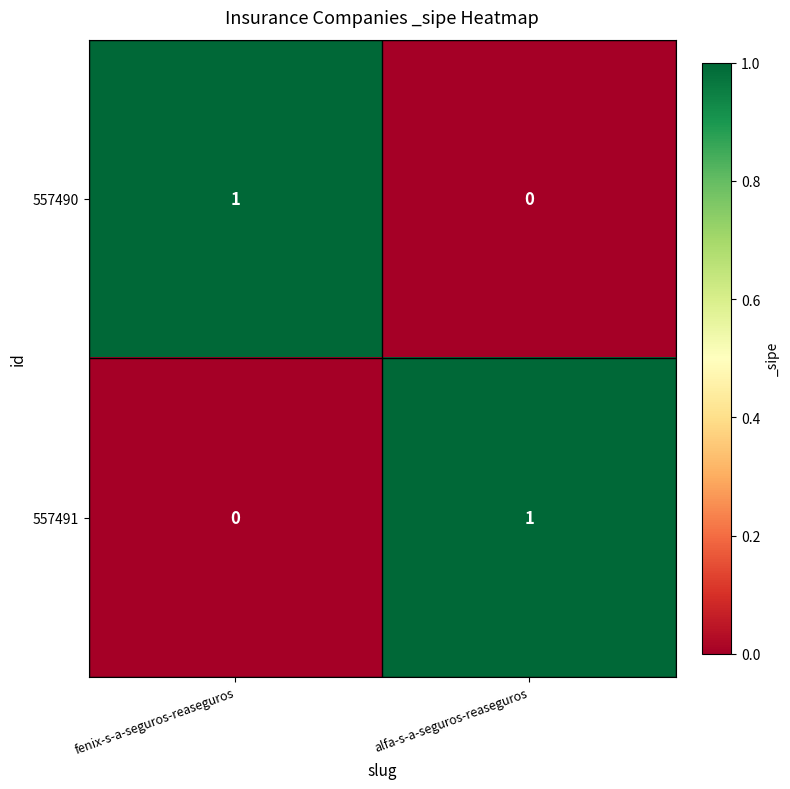

Rank the categories by 557490 value from highest to lowest.

fenix-s-a-seguros-reaseguros, alfa-s-a-seguros-reaseguros